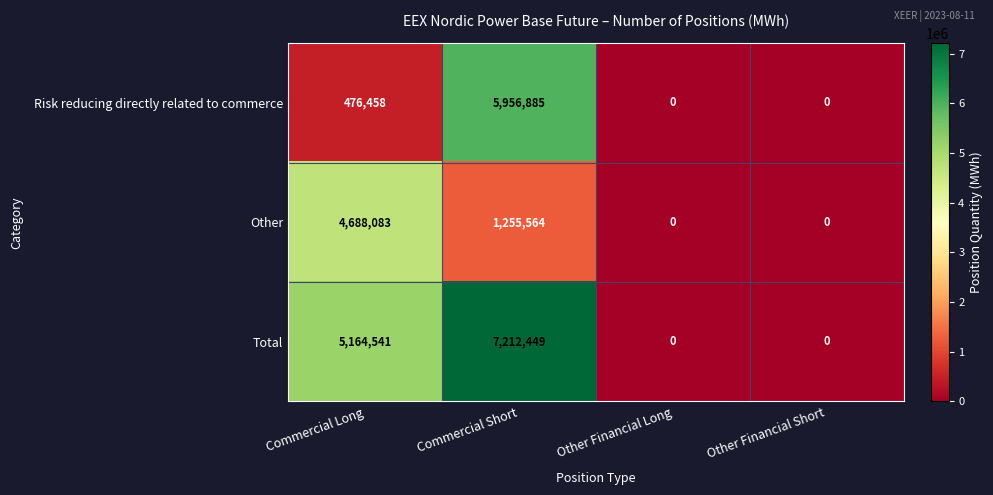

What is the sum of all Total values?

12376990